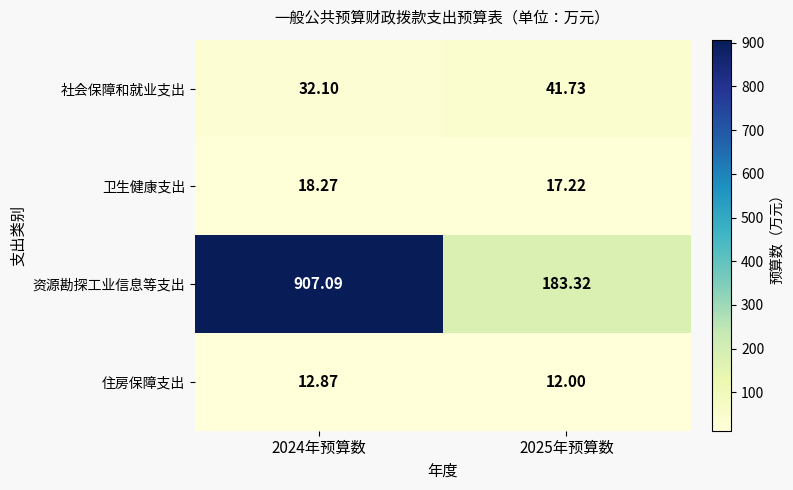

At 2024年预算数, list the series in order from smallest to largest.

住房保障支出, 卫生健康支出, 社会保障和就业支出, 资源勘探工业信息等支出